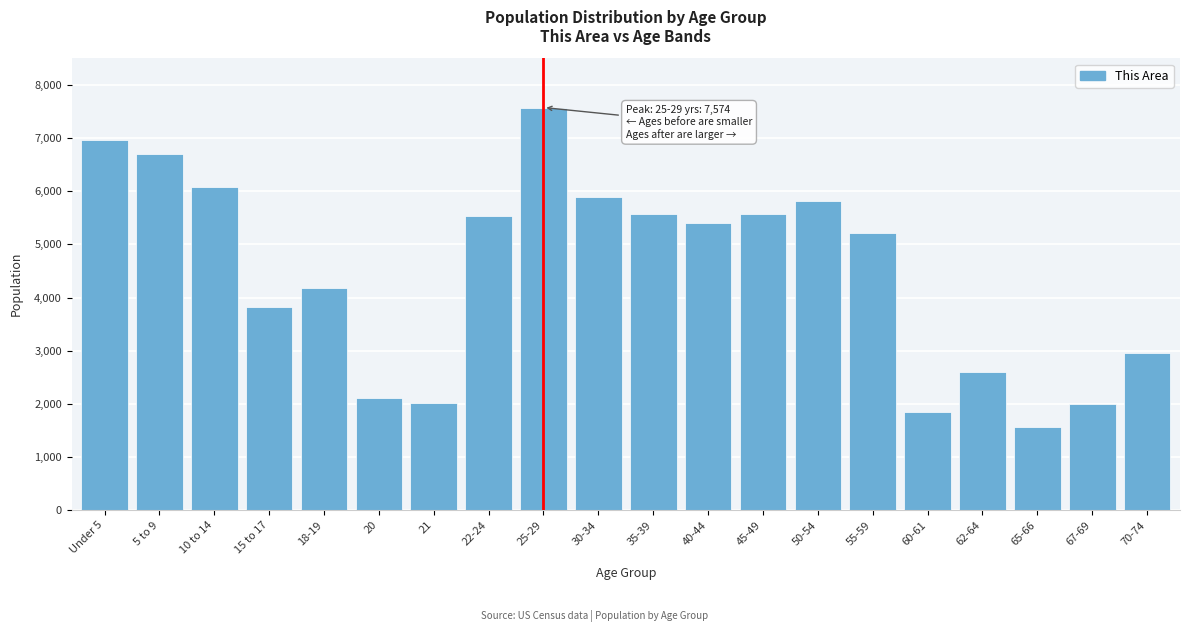

What is the label of the 12th bar from the right?

25-29